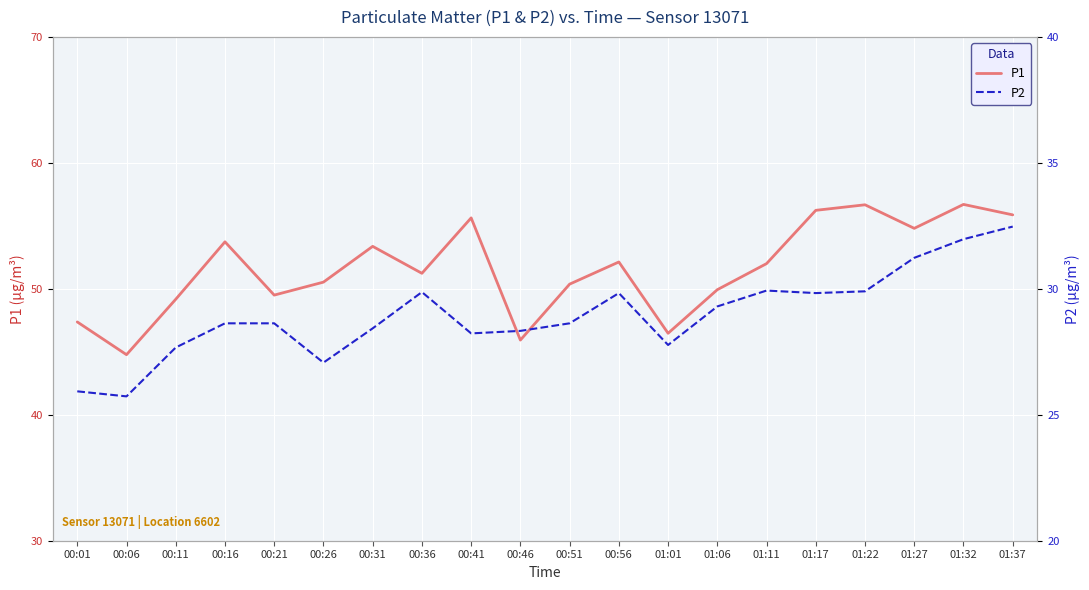

Does the chart display data point markers on the line(s)?

No